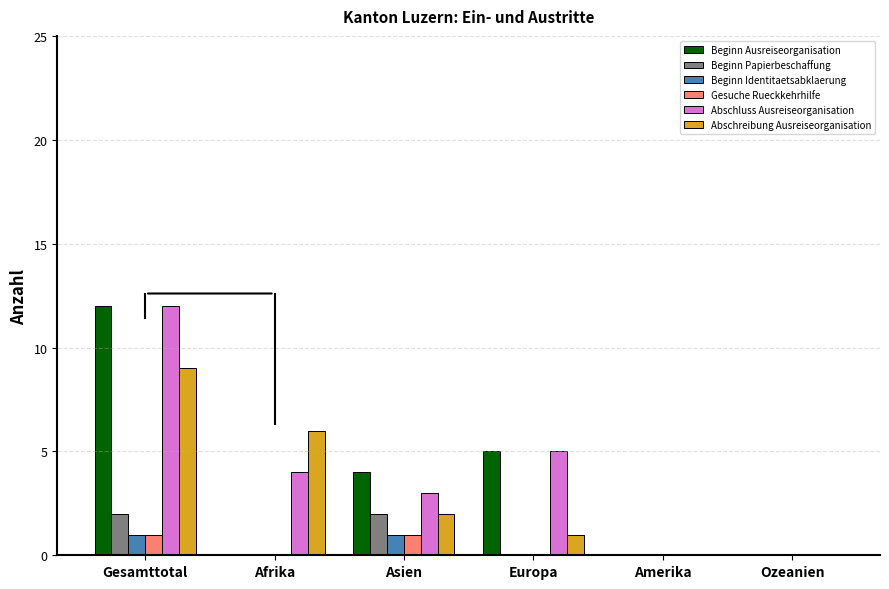

Which series has the largest total across all categories?

Abschluss Ausreiseorganisation